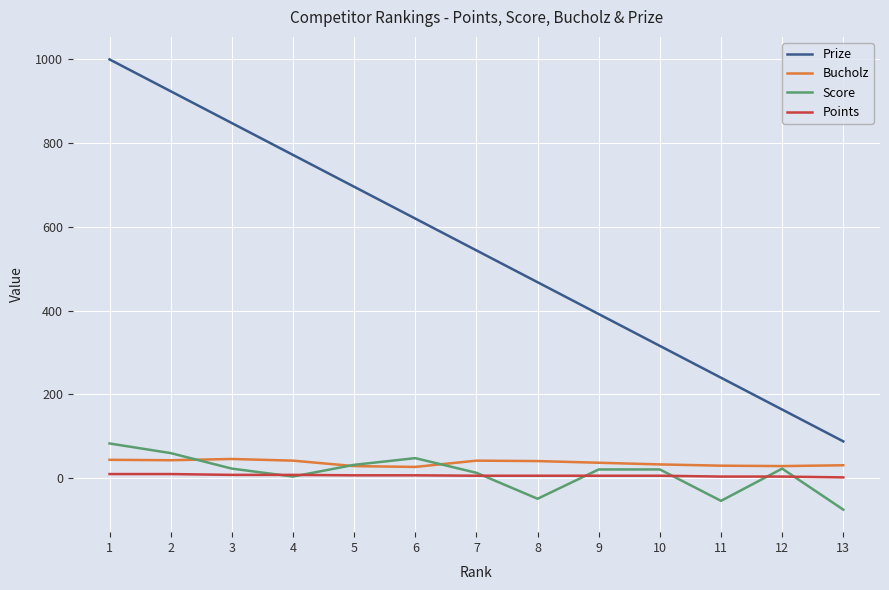

Which series has the largest range (max minus min)?

Prize